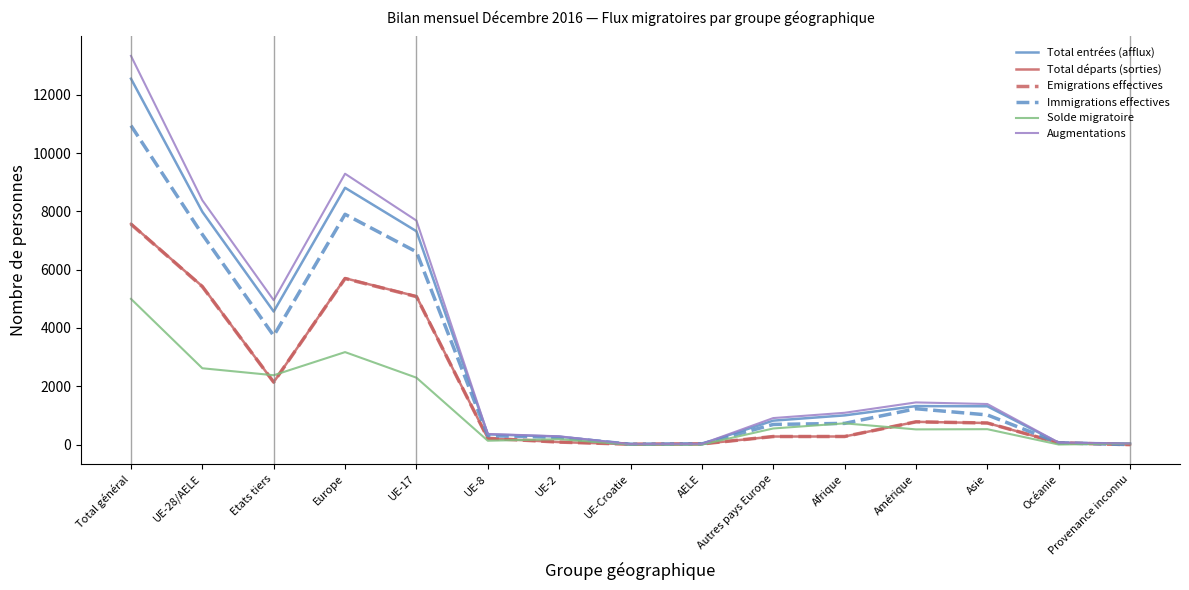

What is the difference between the second highest and second lowest values in the Immigrations effectives series?

7885